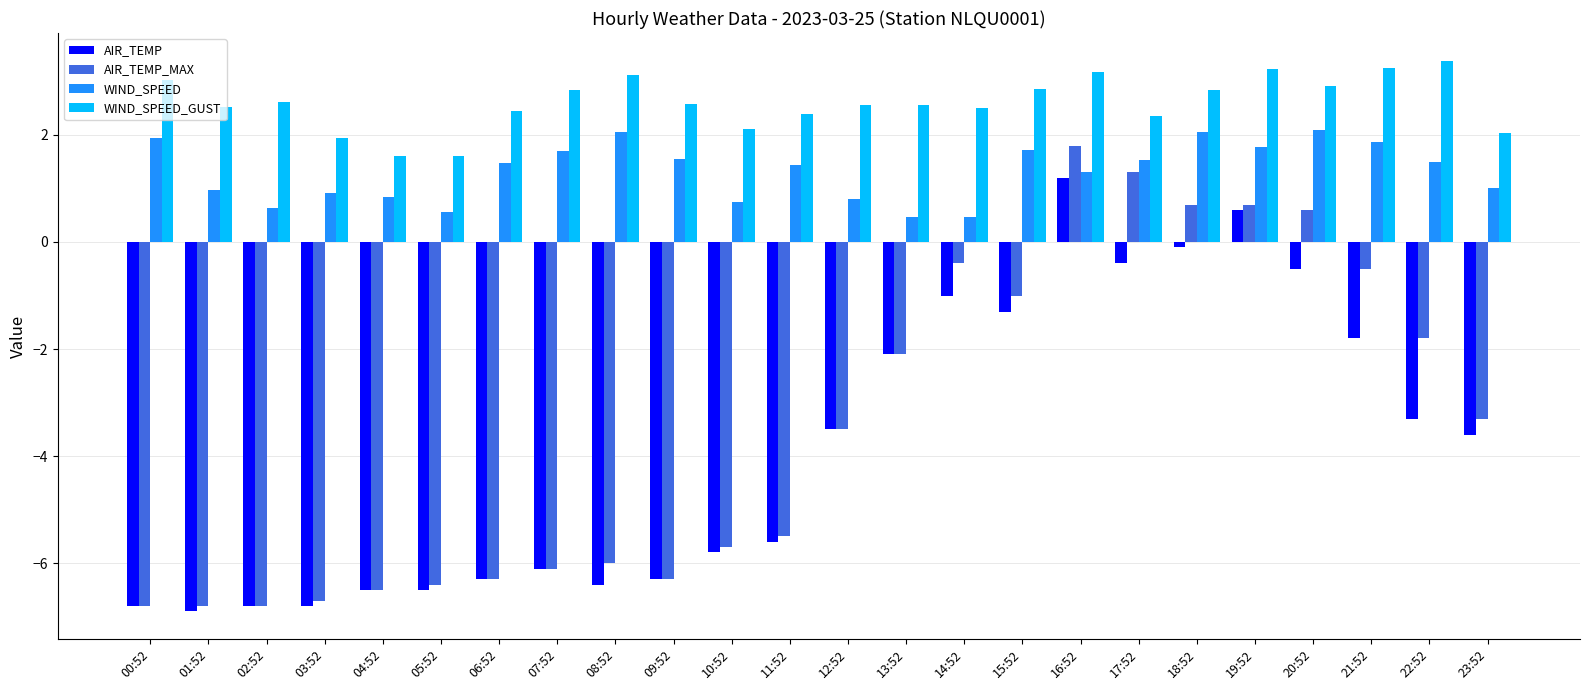

What is the value of the WIND_SPEED bar at the 11th from the left?

0.8